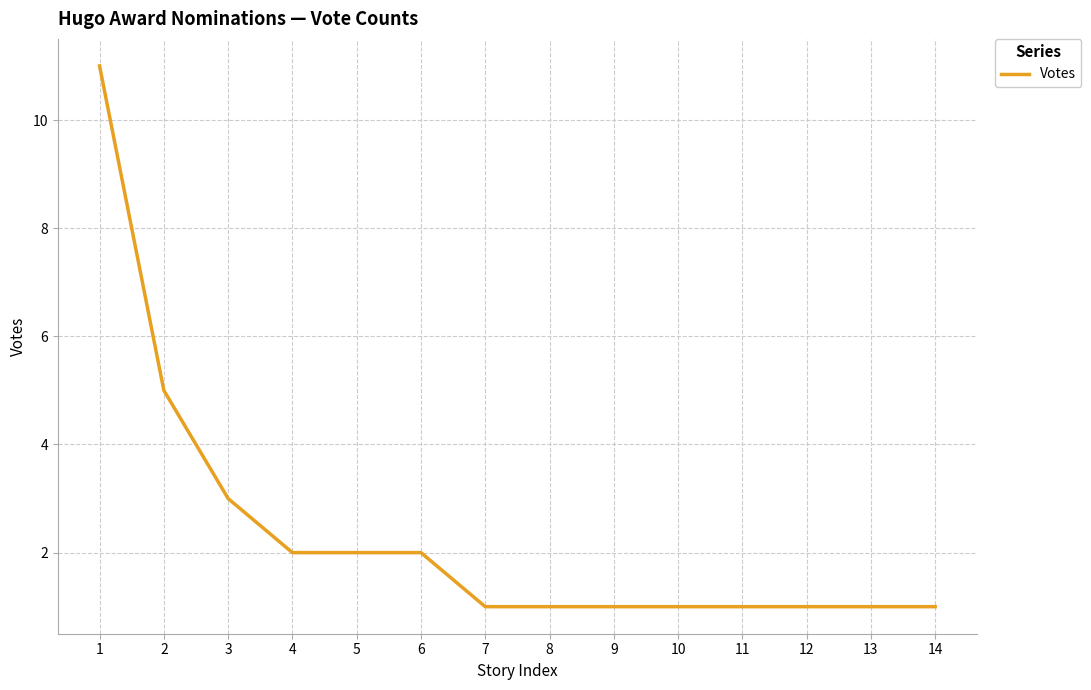

Is it true that the value at 1 is 11?

True